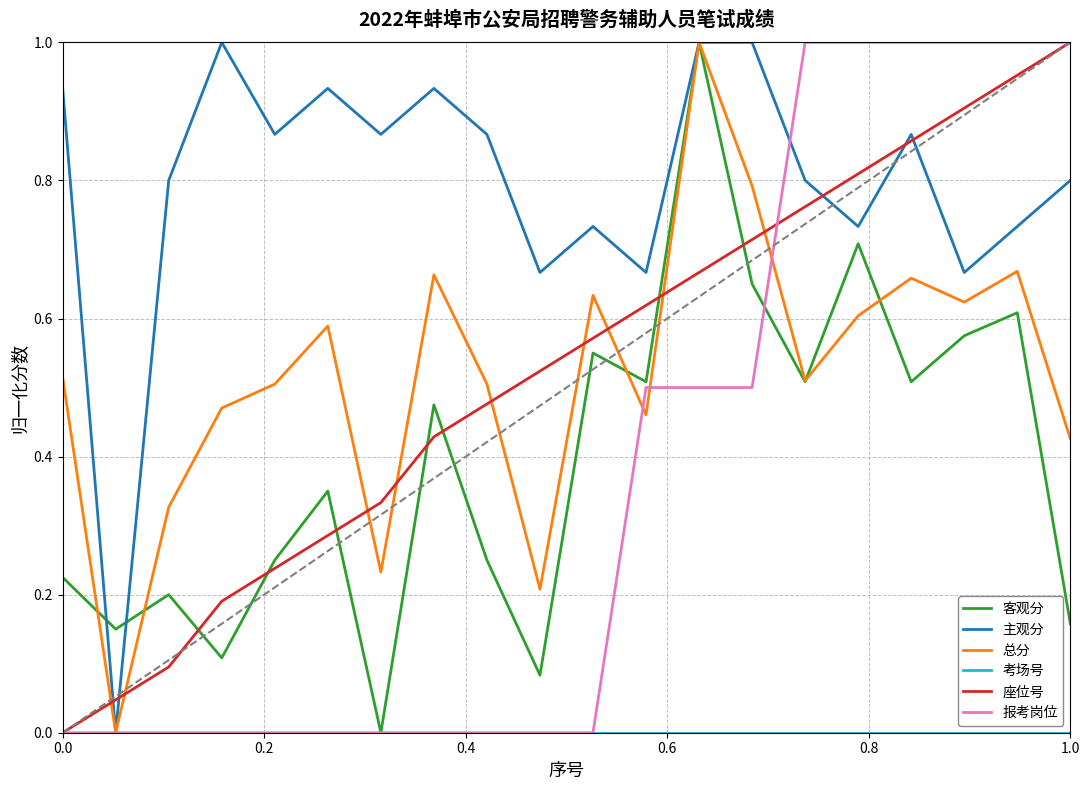

After their last crossing, which series has the higher values: 座位号 or 客观分?

座位号